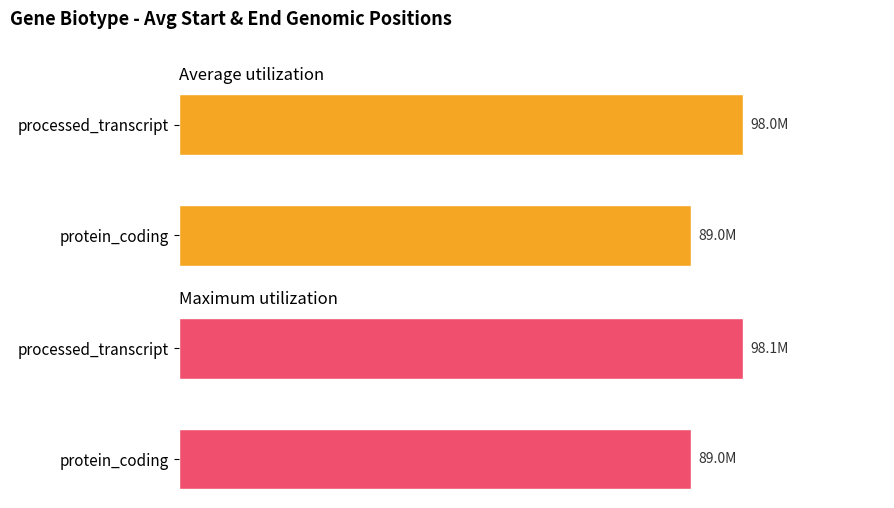

How many values in the Maximum utilization series are below 98057680?

1